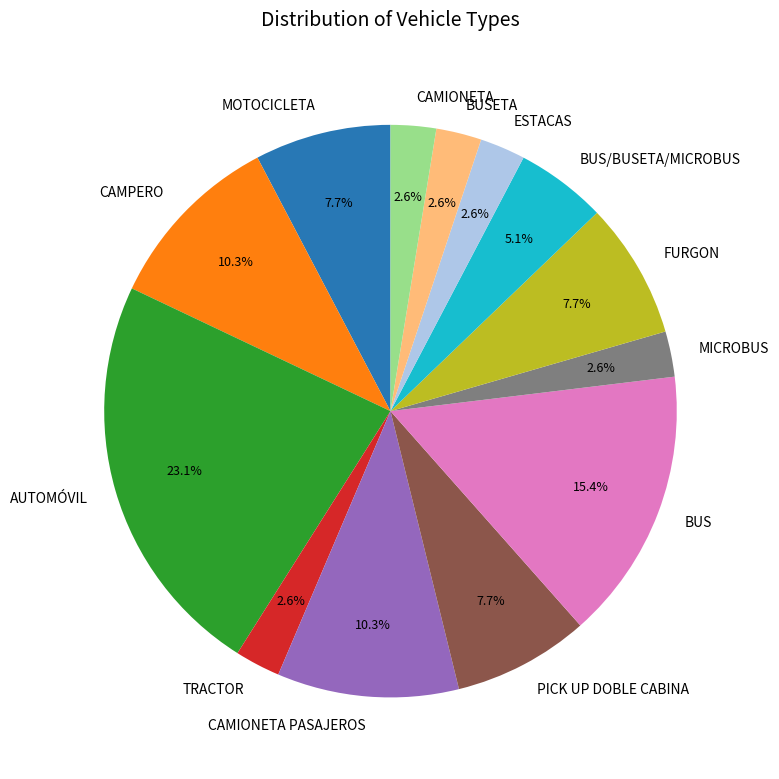

Which has a higher value, BUS/BUSETA/MICROBUS or ESTACAS?

BUS/BUSETA/MICROBUS